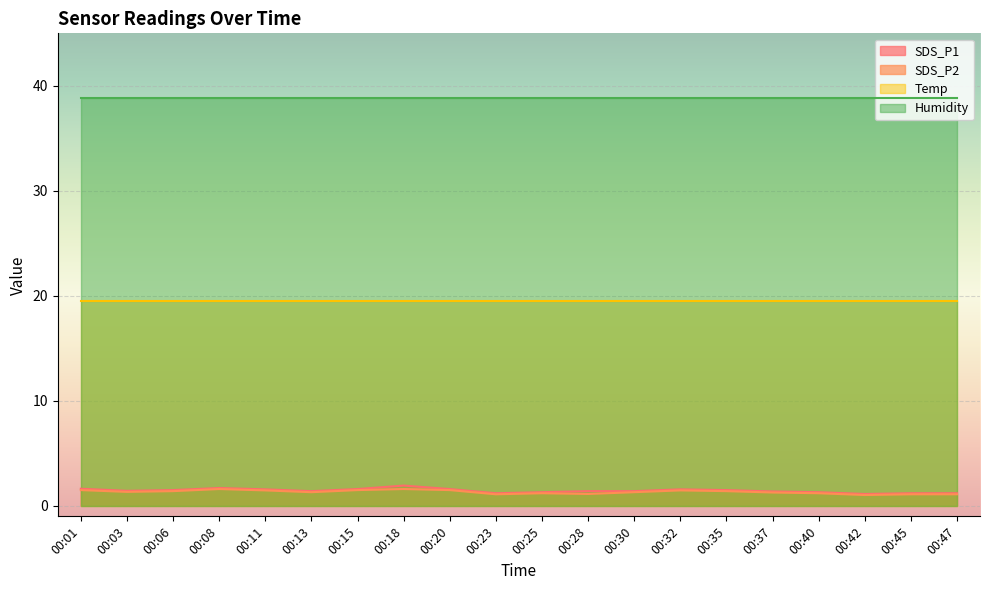

Is the value of Humidity at 00:40 greater than the value of Temp at 00:01?

Yes